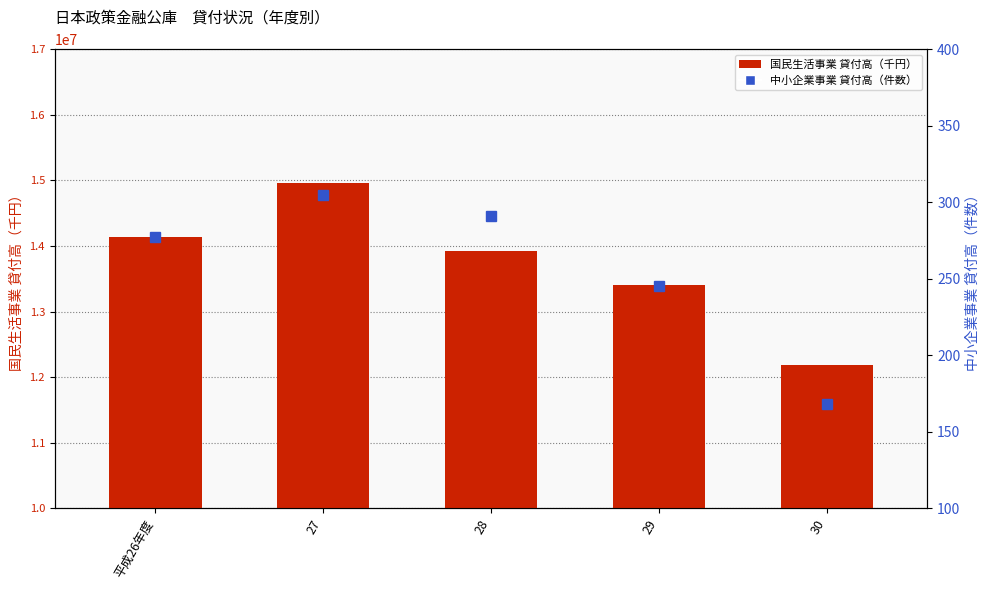

Where is 国民生活事業 貸付高（千円） nearest to the value 13576151?

29